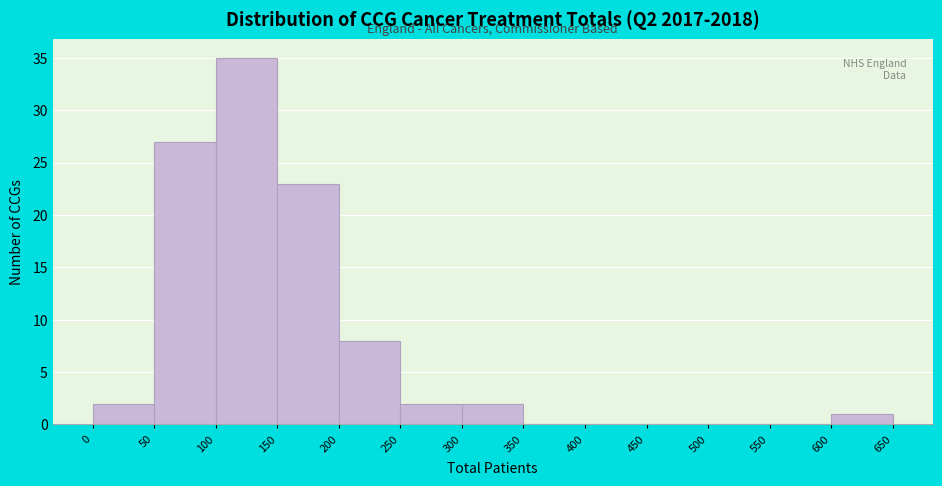

Reading left to right, transcribe this chart: for each bar, give the range it covers on the x-axis and its height. The values are not printed on the chart, so give them approximately, as read against the axis.

0 to 50: 2
50 to 100: 27
100 to 150: 35
150 to 200: 23
200 to 250: 8
250 to 300: 2
300 to 350: 2
350 to 400: 0
400 to 450: 0
450 to 500: 0
500 to 550: 0
550 to 600: 0
600 to 650: 1